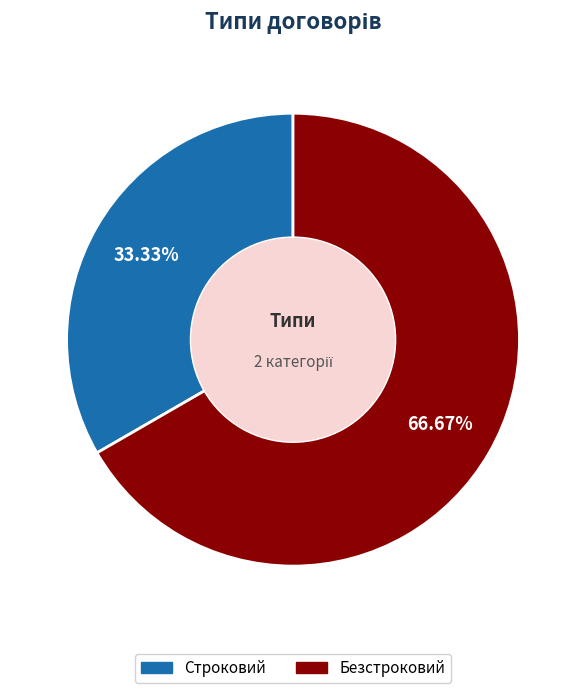

To the nearest percent, what is the difference between the Строковий and Безстроковий slice percentages?

33%